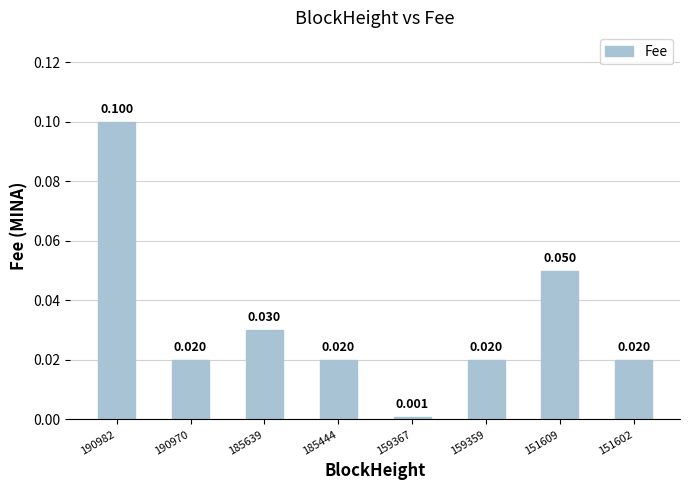

What is the difference between the maximum and second lowest values?

0.1